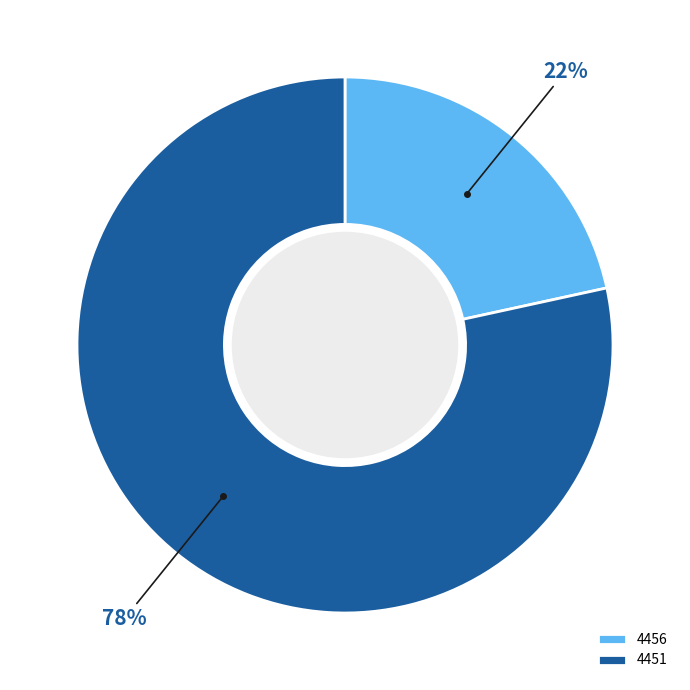

True or false: 4451 accounts for 78% of the total.

True